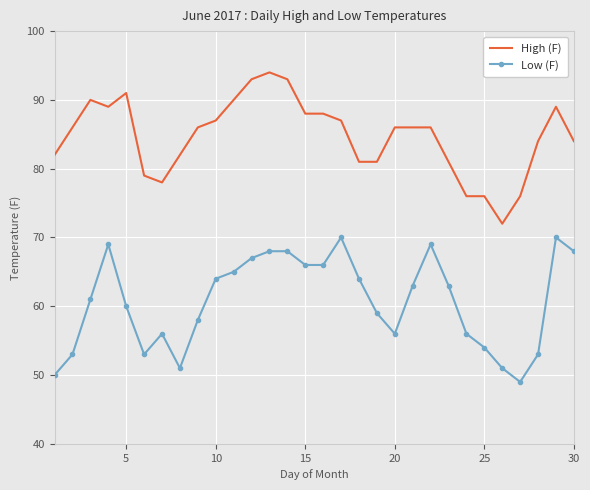

Which series has the widest spread of values?

High (F)